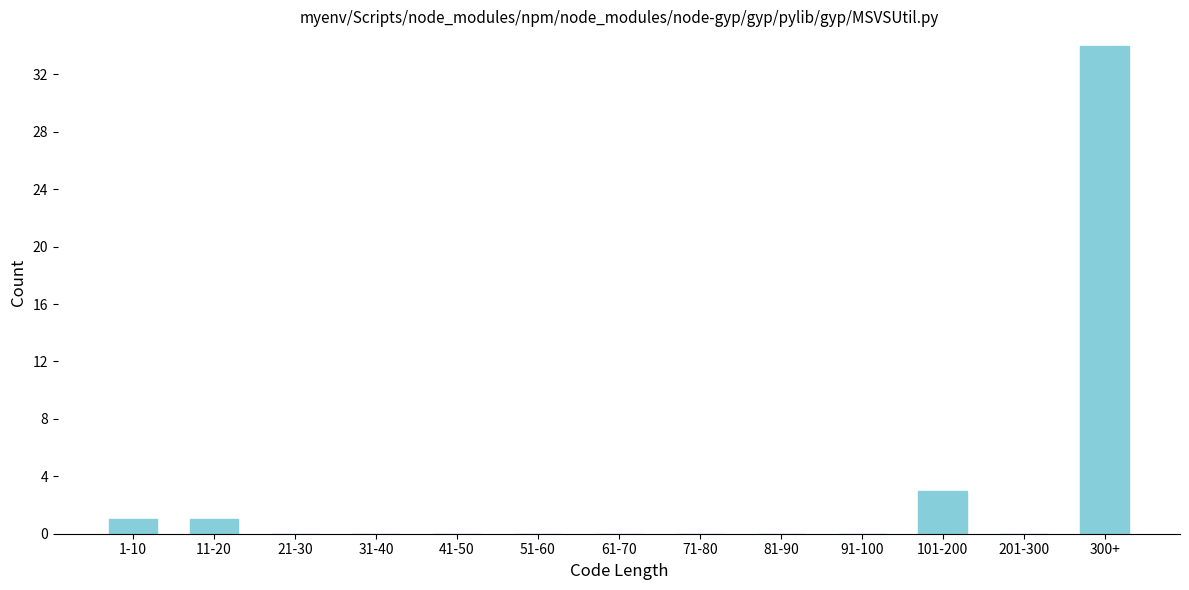

Reading left to right, extract all data points from this chart.

1-10=1	11-20=1	21-30=0	31-40=0	41-50=0	51-60=0	61-70=0	71-80=0	81-90=0	91-100=0	101-200=3	201-300=0	300+=34